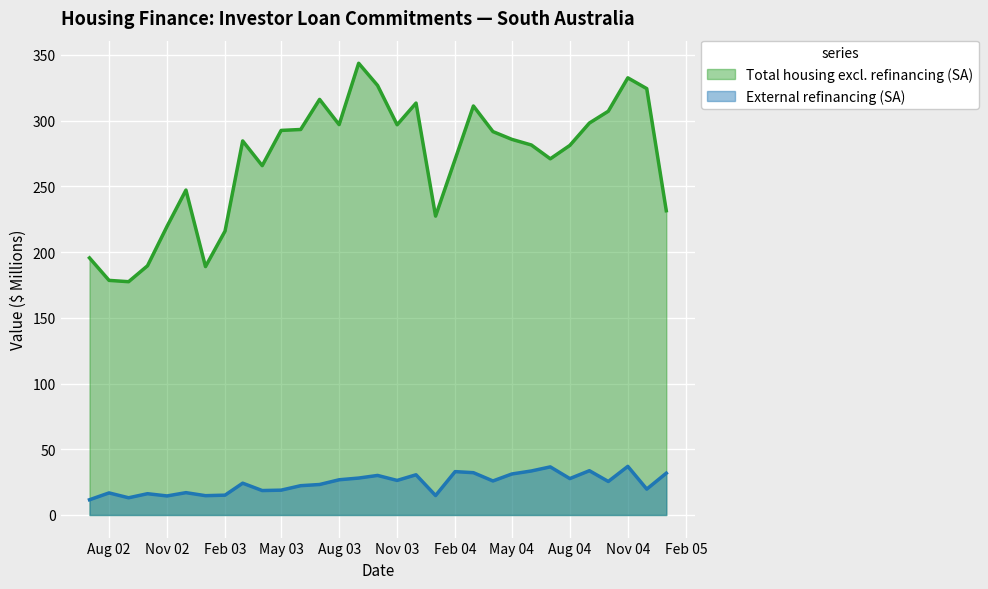

What is the sum of all External refinancing (SA) values?

750.7